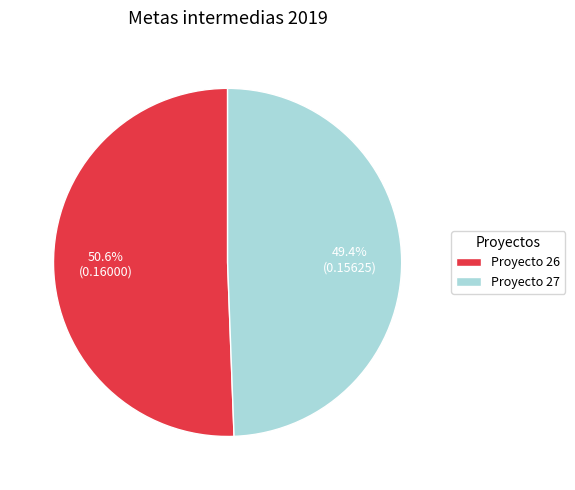

The Proyecto 26 slice represents 61% of the pie. True or false?

False